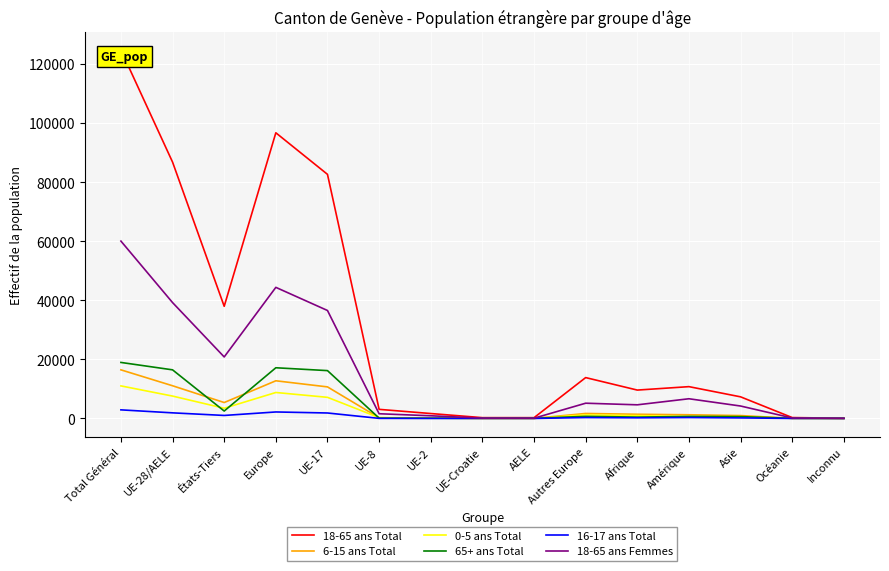

What is the sum of the 65+ ans Total values at Amérique and Total Général?

19639